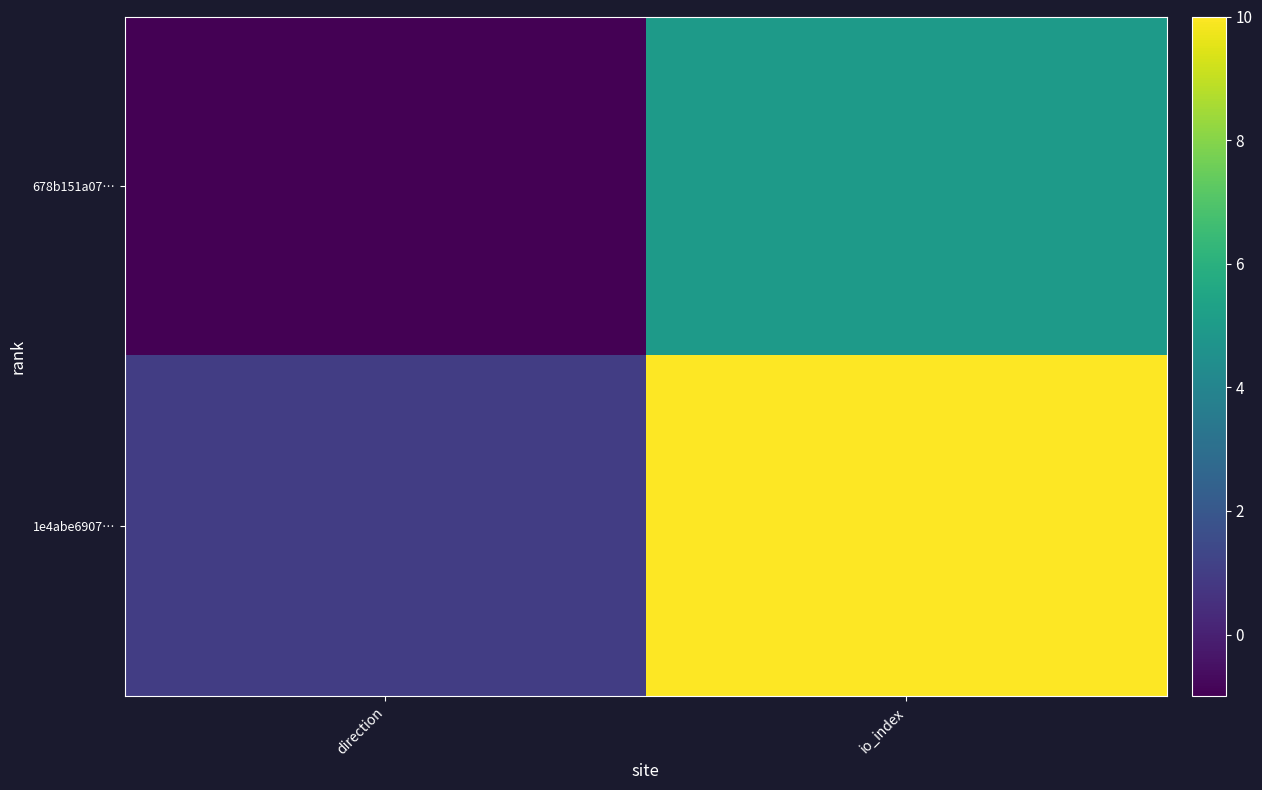

How many distinct data groups are displayed?

2